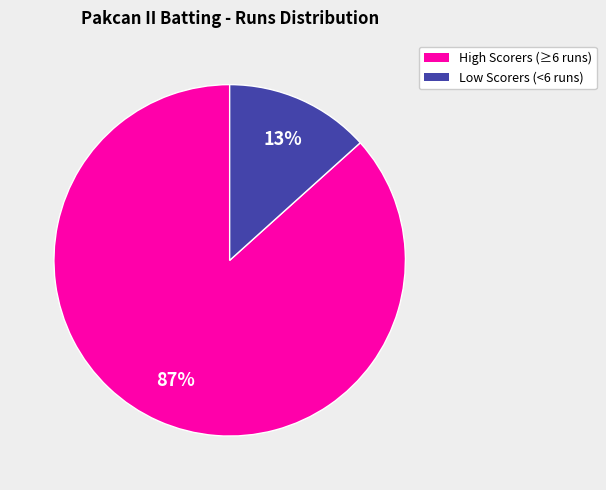

Is there any slice that represents more than half of the pie?

Yes